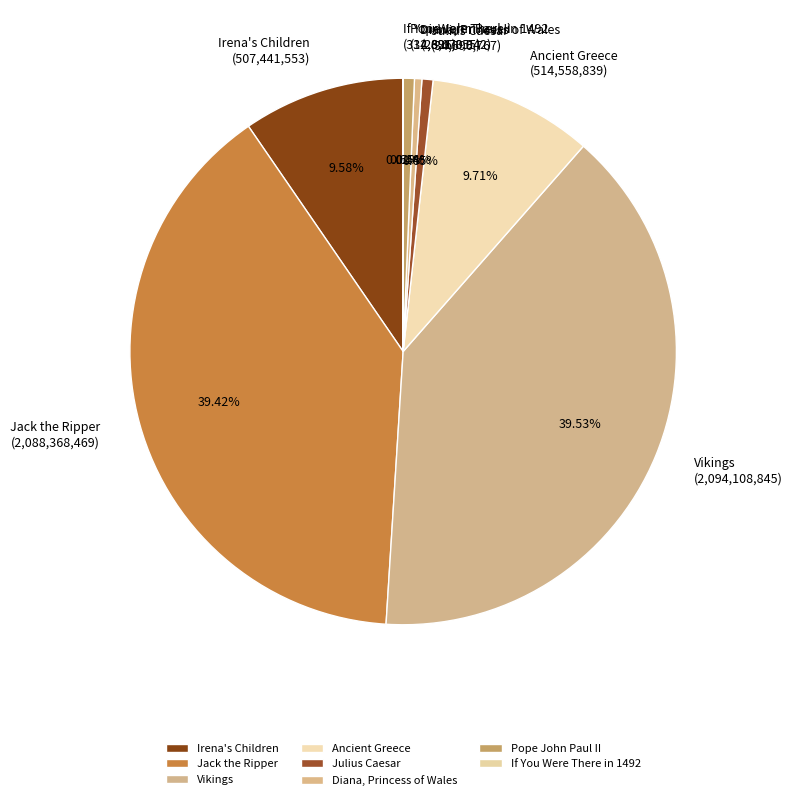

The Jack the Ripper slice represents 28% of the pie. True or false?

False